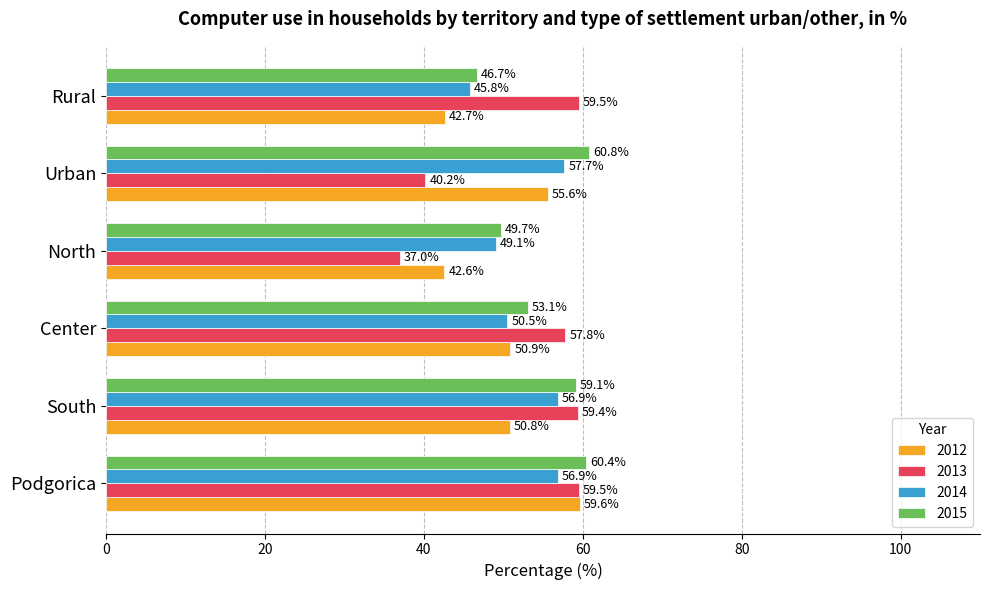

Is the value of 2014 at North greater than the value of 2013 at South?

No